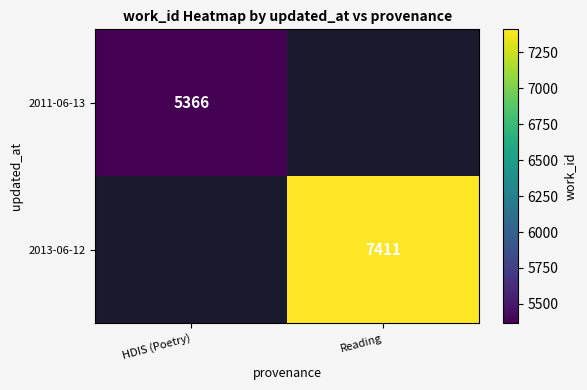

The 2011-06-13 series shows 2610.2 at HDIS (Poetry). True or false?

False